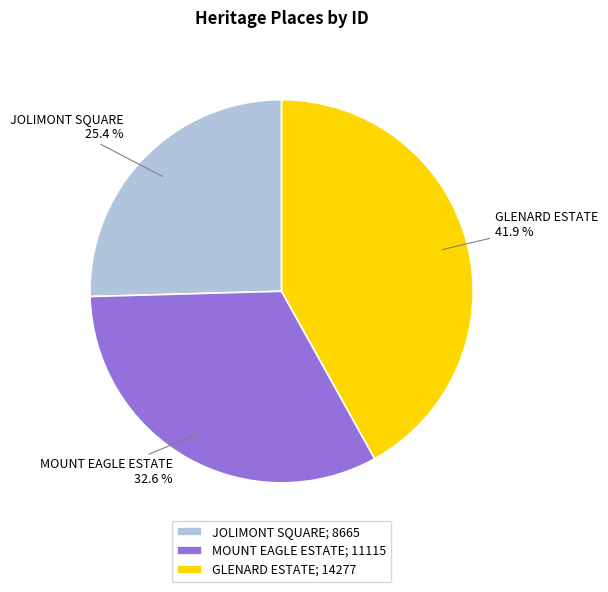

Is it true that GLENARD ESTATE is 34% of the pie?

False